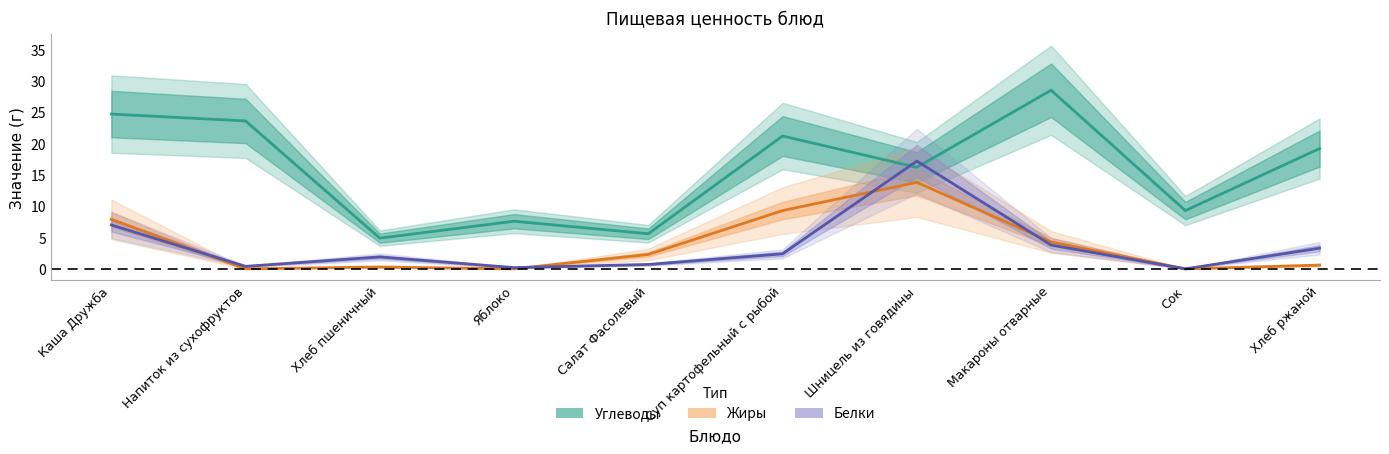

Rank the categories by Углеводы value from lowest to highest.

Хлеб пшеничный, Салат Фасолевый, Яблоко, Сок, Шницель из говядины, Хлеб ржаной, Суп картофельный с рыбой, Напиток из сухофруктов, Каша Дружба, Макароны отварные